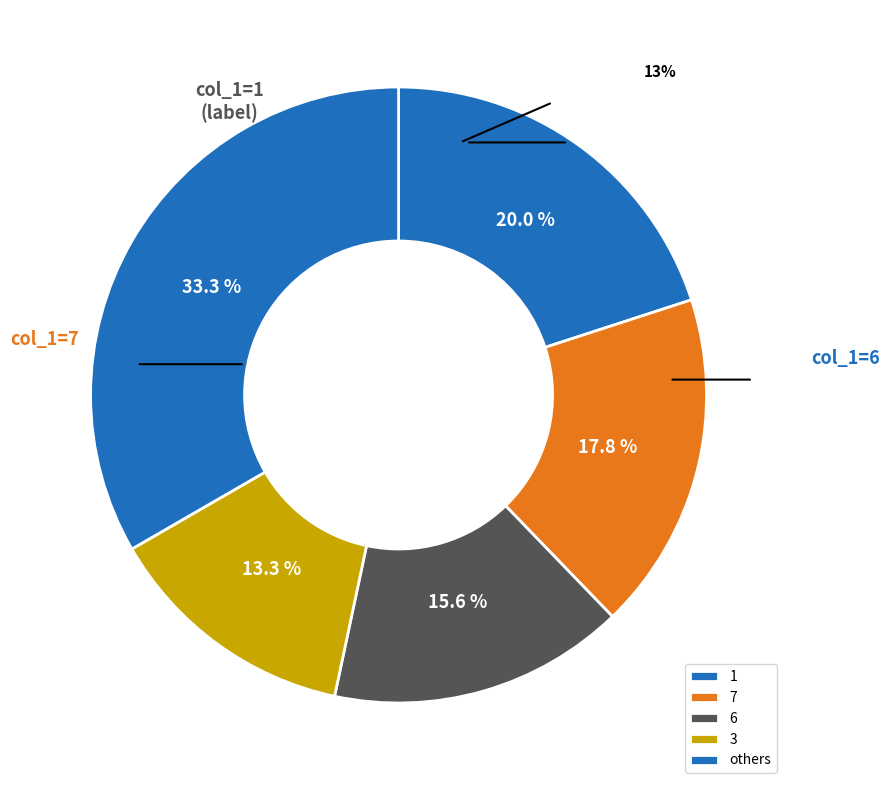

How many slices are in this pie chart?

5